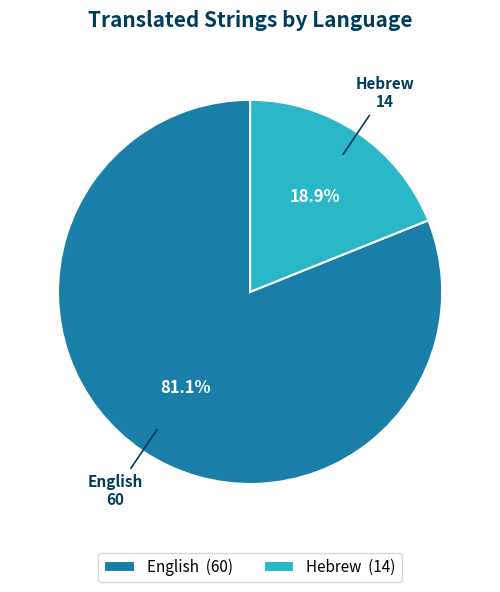

True or false: English accounts for 81% of the total.

True